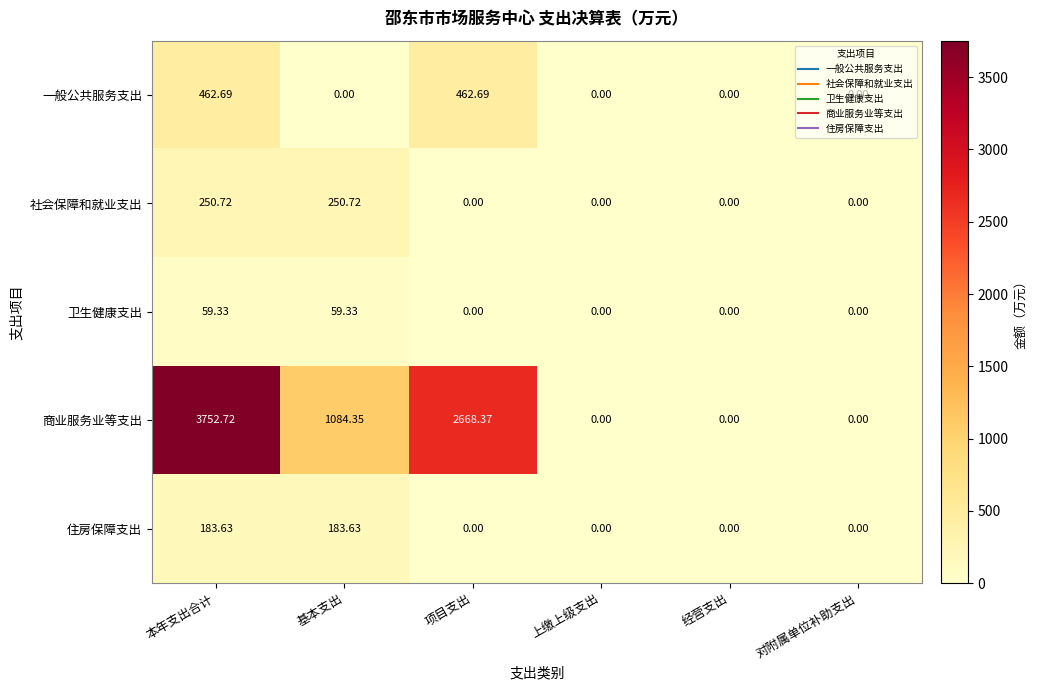

Which series has the widest spread of values?

商业服务业等支出